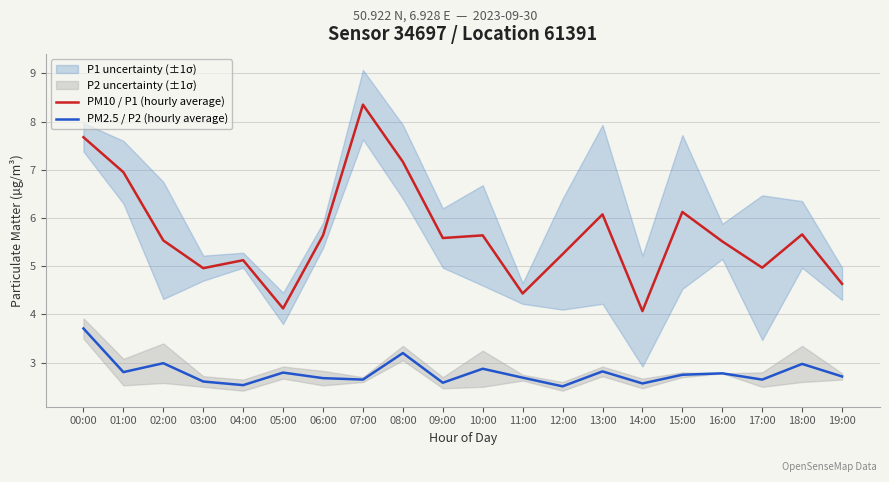

Which has a higher value, 01:00 or 07:00?

07:00